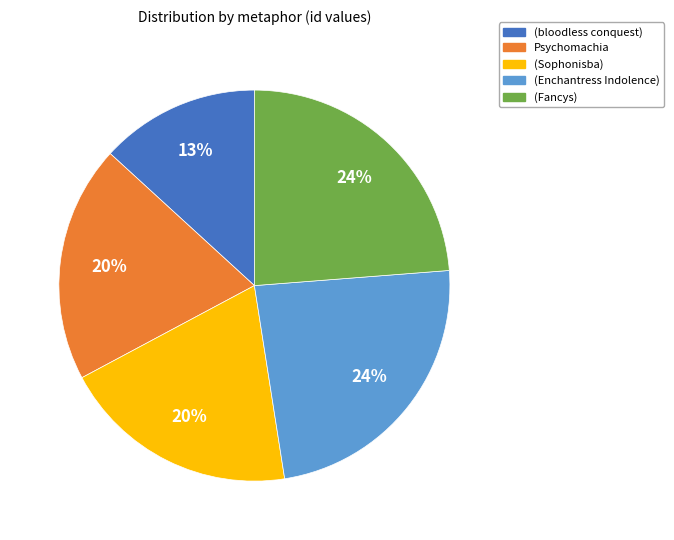

Which category has the smallest portion of the pie?

(bloodless conquest)